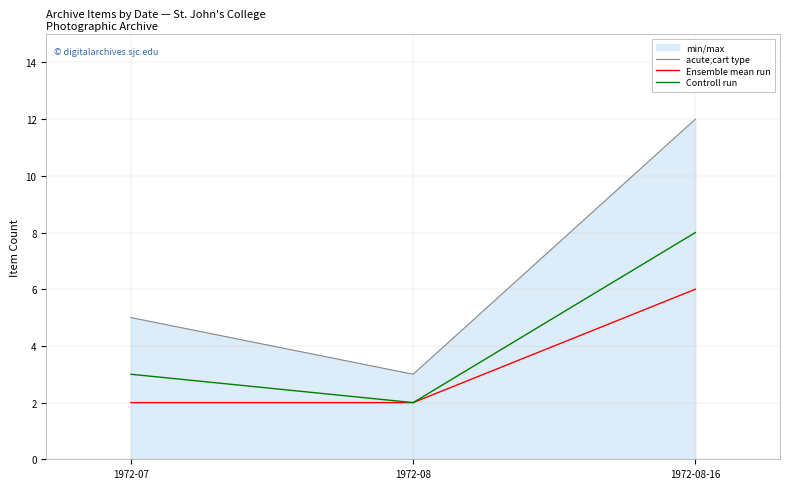

List the series in order of their peak value, highest first.

acute;cart type, Controll run, Ensemble mean run